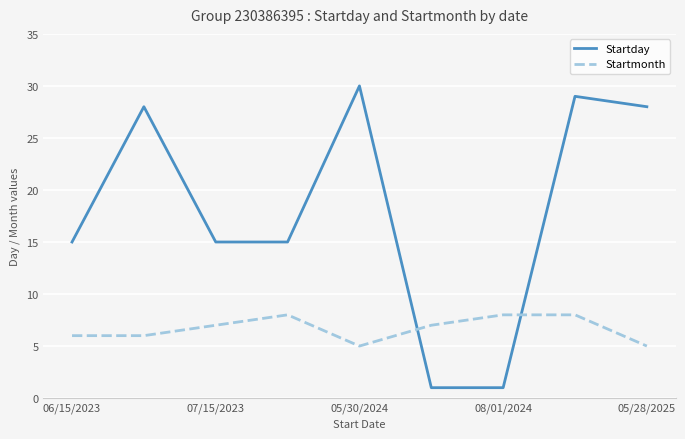

What is the lowest value of the Startmonth series?

5